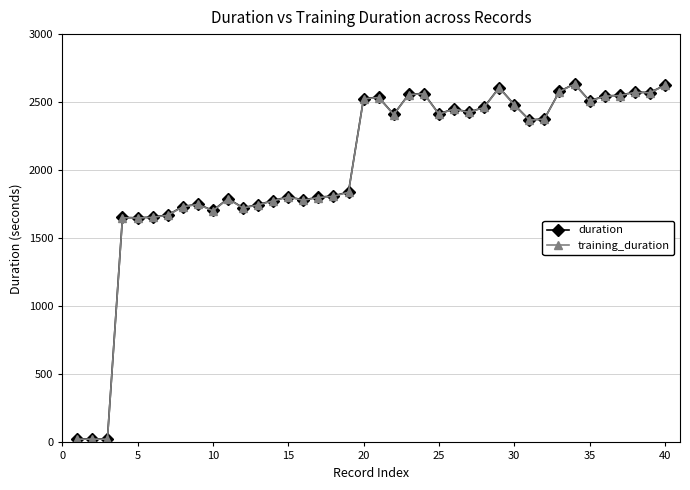

What is the average value of the training_duration series?

2016.6